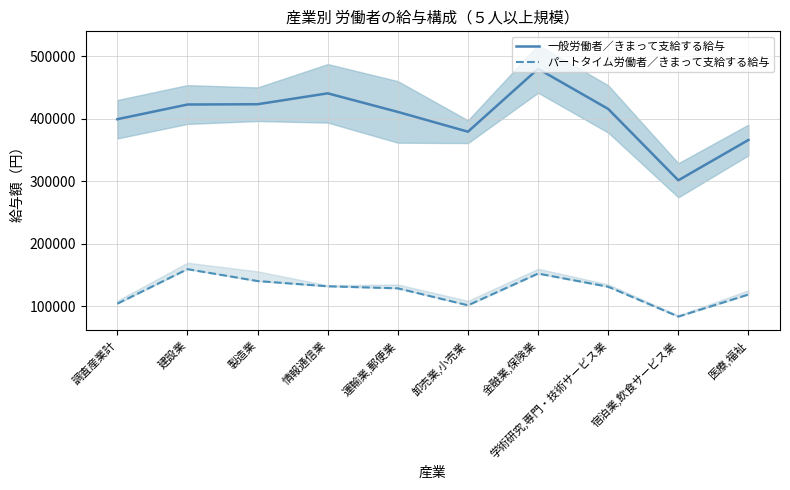

Which series changed the most between 建設業 and 運輸業,郵便業?

パートタイム労働者／きまって支給する給与